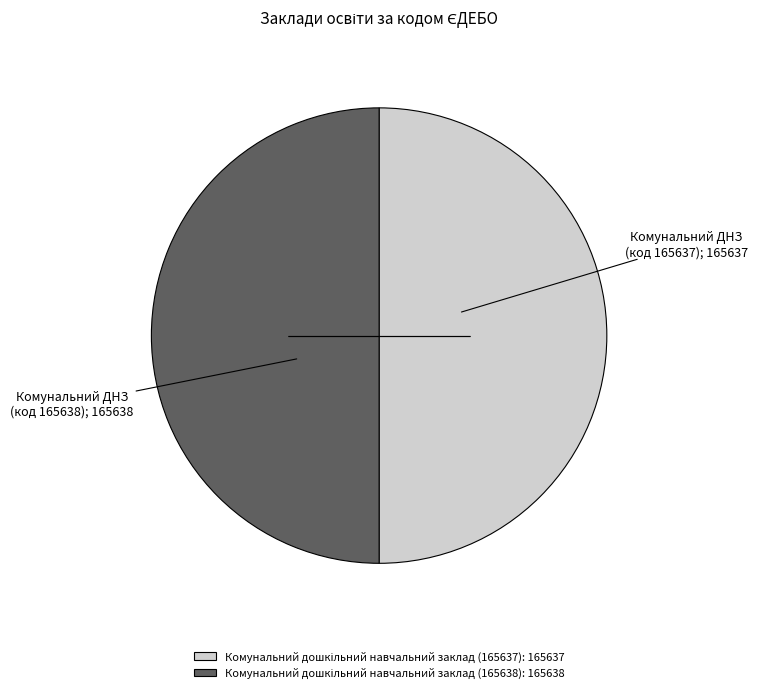

Count the number of slices in the pie.

2